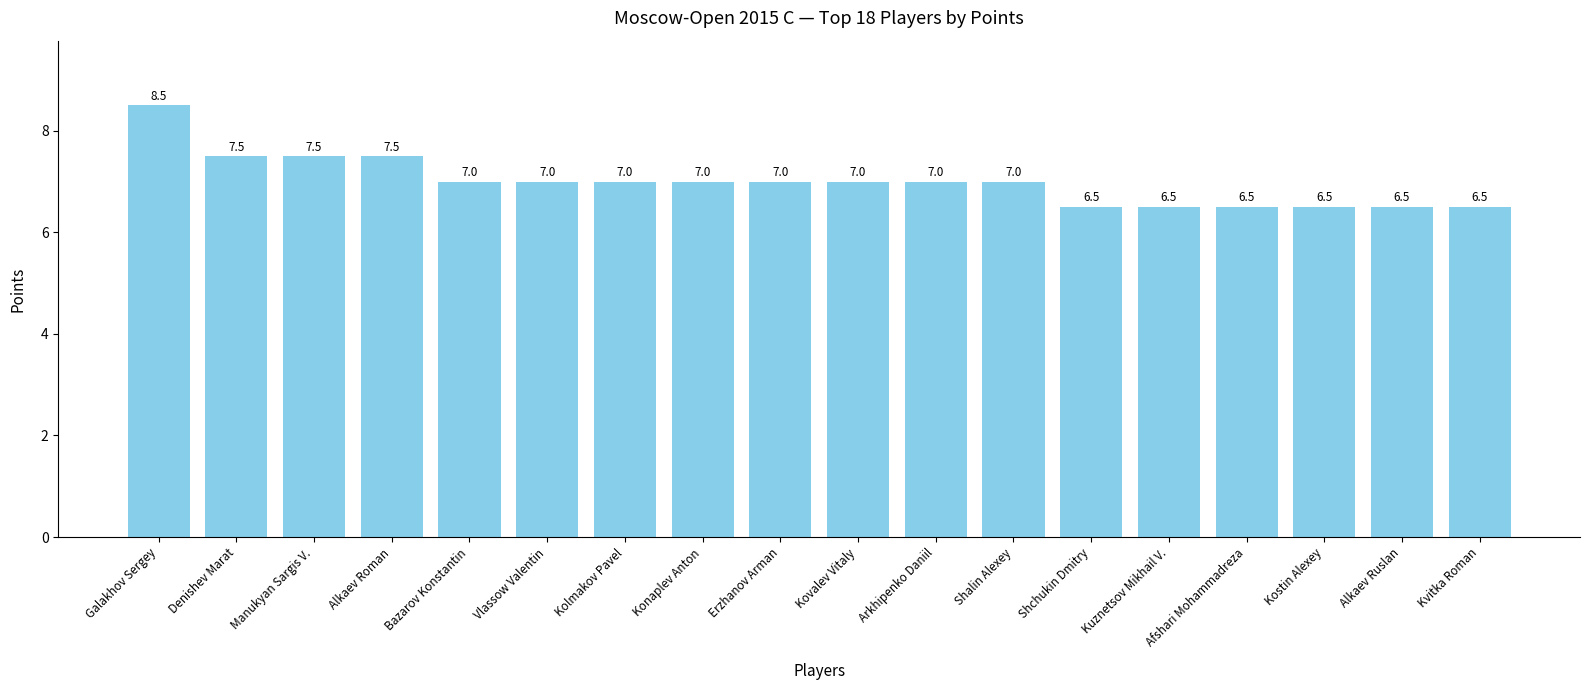

At which category does the chart reach its peak across all series?

Galakhov Sergey